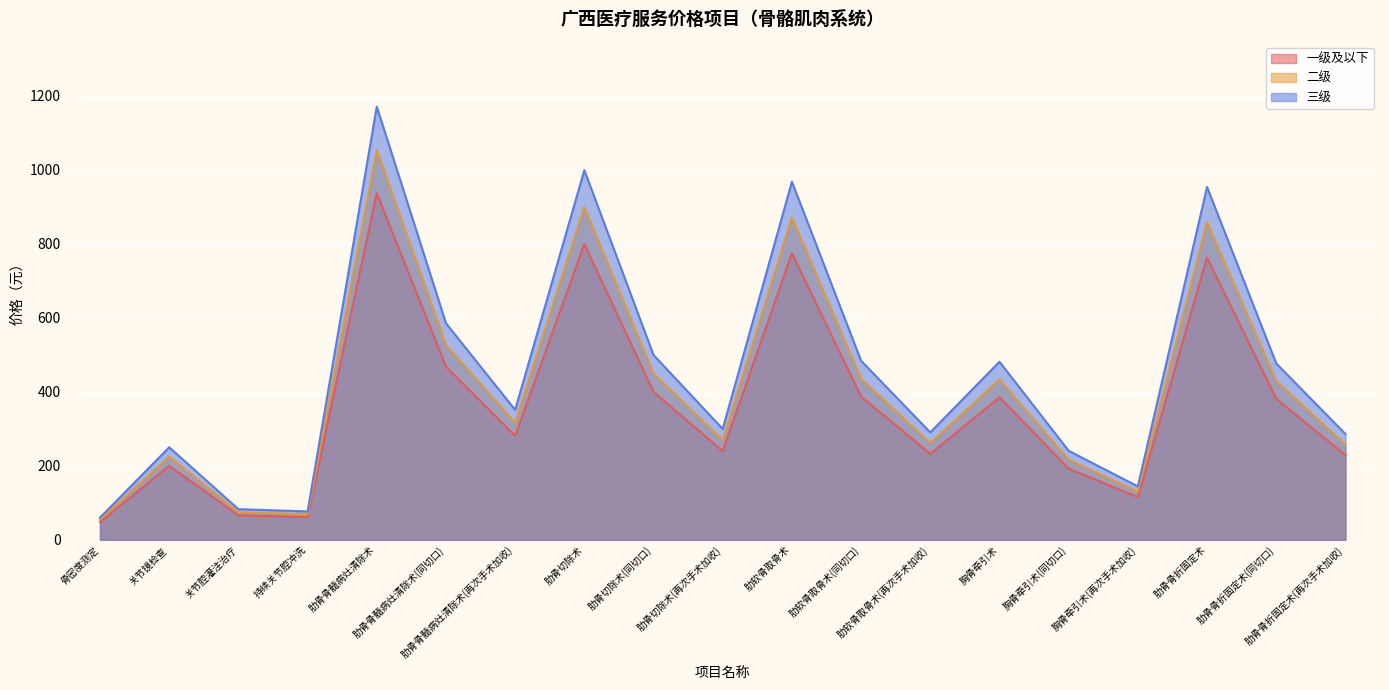

Reading left to right, what are all the values shown in this chart?

一级及以下: 骨密度测定=48.0	关节镜检查=200.0	关节腔灌注治疗=66.3	持续关节腔冲洗=61.4	肋骨骨髓病灶清除术=936.0	肋骨骨髓病灶清除术(同切口)=468.0	肋骨骨髓病灶清除术(再次手术加收)=280.8	肋骨切除术=798.7	肋骨切除术(同切口)=399.4	肋骨切除术(再次手术加收)=239.6	肋软骨取骨术=773.8	肋软骨取骨术(同切口)=386.9	肋软骨取骨术(再次手术加收)=232.2	胸骨牵引术=384.8	胸骨牵引术(同切口)=192.4	胸骨牵引术(再次手术加收)=115.4	肋骨骨折固定术=762.4	肋骨骨折固定术(同切口)=381.2	肋骨骨折固定术(再次手术加收)=228.7
二级: 骨密度测定=54.0	关节镜检查=225.0	关节腔灌注治疗=74.6	持续关节腔冲洗=69.0	肋骨骨髓病灶清除术=1053.0	肋骨骨髓病灶清除术(同切口)=526.5	肋骨骨髓病灶清除术(再次手术加收)=315.9	肋骨切除术=898.6	肋骨切除术(同切口)=449.3	肋骨切除术(再次手术加收)=269.6	肋软骨取骨术=870.5	肋软骨取骨术(同切口)=435.2	肋软骨取骨术(再次手术加收)=261.2	胸骨牵引术=432.9	胸骨牵引术(同切口)=216.5	胸骨牵引术(再次手术加收)=129.9	肋骨骨折固定术=857.7	肋骨骨折固定术(同切口)=428.9	肋骨骨折固定术(再次手术加收)=257.3
三级: 骨密度测定=60.0	关节镜检查=250.0	关节腔灌注治疗=82.9	持续关节腔冲洗=76.7	肋骨骨髓病灶清除术=1170.0	肋骨骨髓病灶清除术(同切口)=585.0	肋骨骨髓病灶清除术(再次手术加收)=351.0	肋骨切除术=998.4	肋骨切除术(同切口)=499.2	肋骨切除术(再次手术加收)=299.5	肋软骨取骨术=967.2	肋软骨取骨术(同切口)=483.6	肋软骨取骨术(再次手术加收)=290.2	胸骨牵引术=481.0	胸骨牵引术(同切口)=240.5	胸骨牵引术(再次手术加收)=144.3	肋骨骨折固定术=953.0	肋骨骨折固定术(同切口)=476.5	肋骨骨折固定术(再次手术加收)=285.9